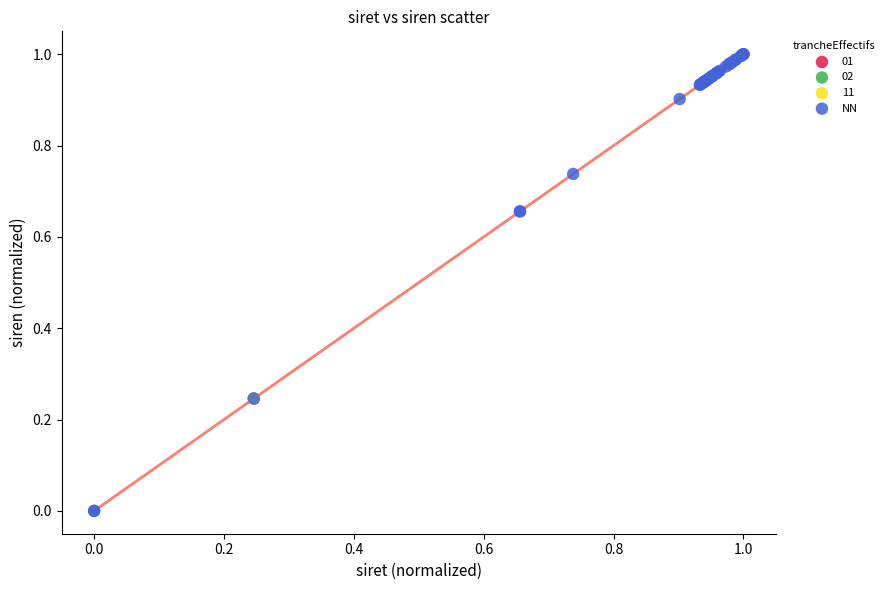

What are all the series names shown in the legend?

01, 02, 11, NN